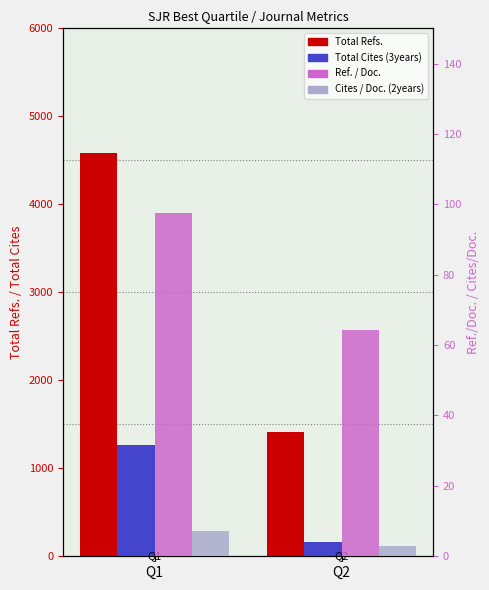

Rank the series by their maximum value, from highest to lowest.

Total Refs., Total Cites (3years), Ref. / Doc., Cites / Doc. (2years)